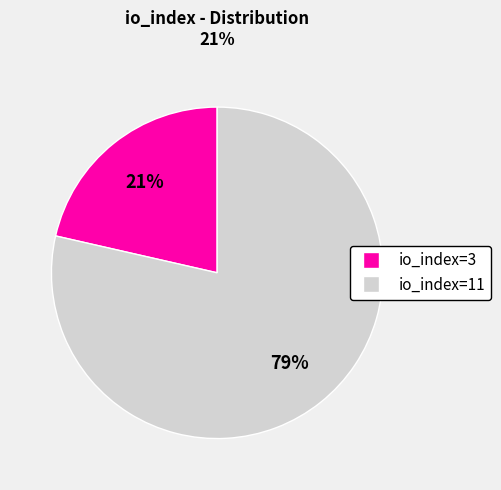

Is the sum of io_index=11 and io_index=3 greater than half?

Yes